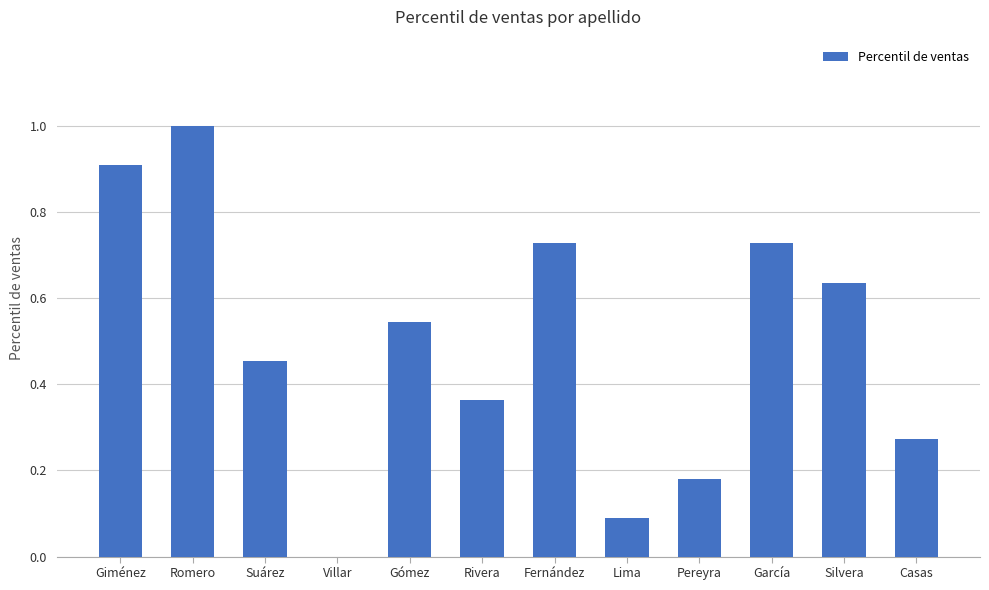

The chart shows a value of 1.6 at Romero. True or false?

False